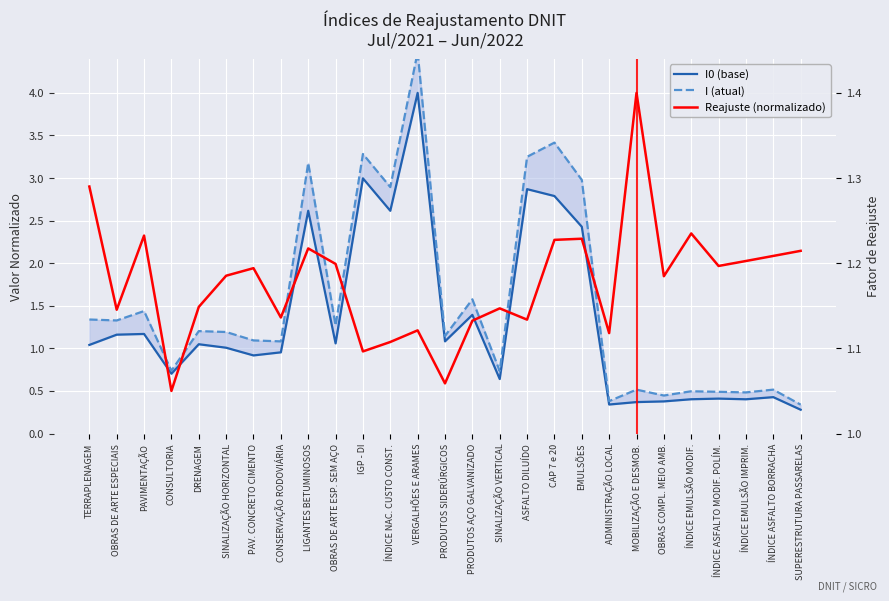

The I (atual) series shows 0.3 at ÍNDICE ASFALTO BORRACHA. True or false?

False